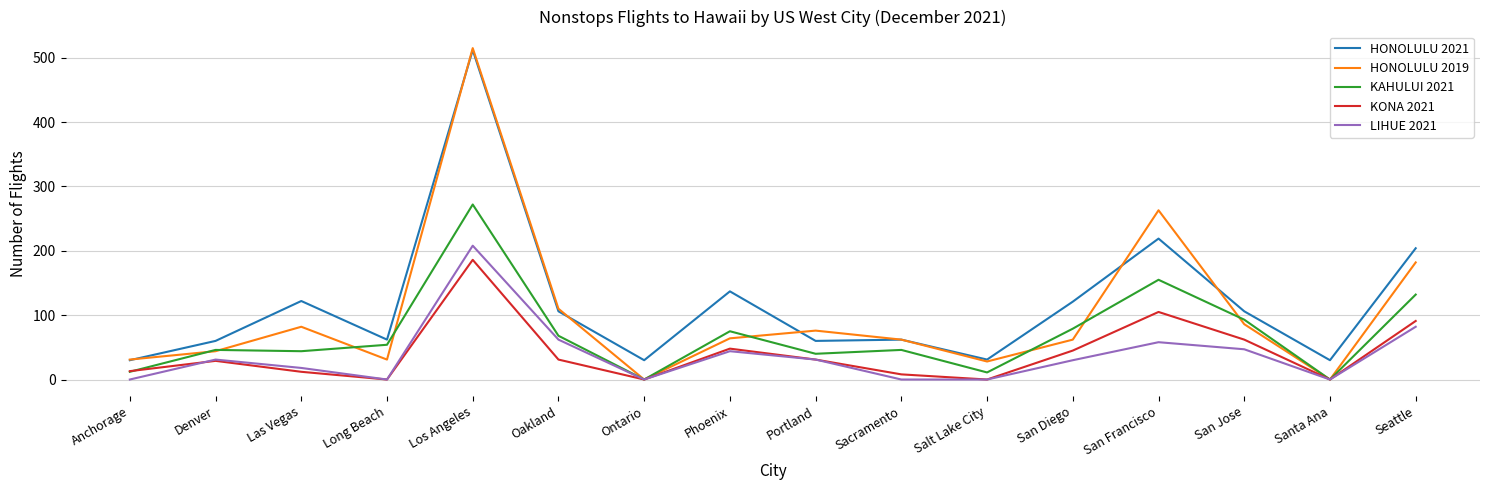

True or false: KAHULUI 2021 has a value of 155 at Santa Ana.

False